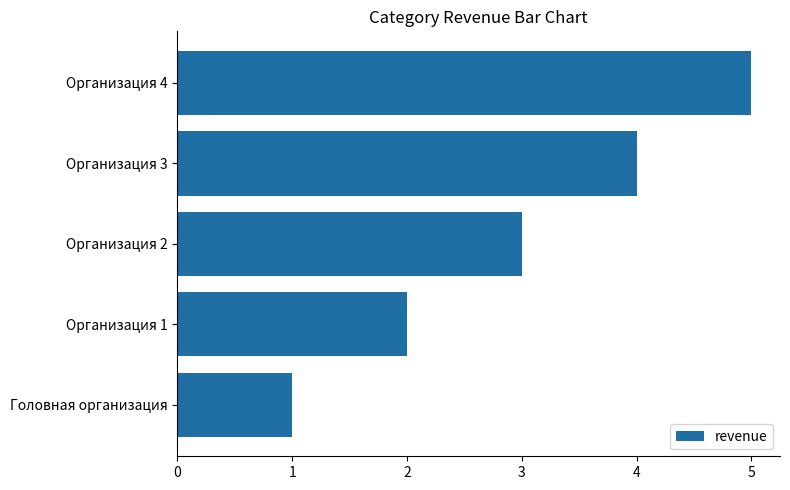

The value at Организация 3 is 1. True or false?

False